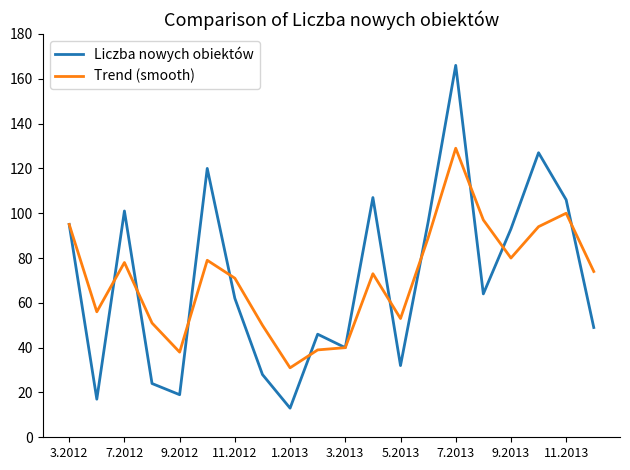

What is the highest value of the Liczba nowych obiektów series?

166